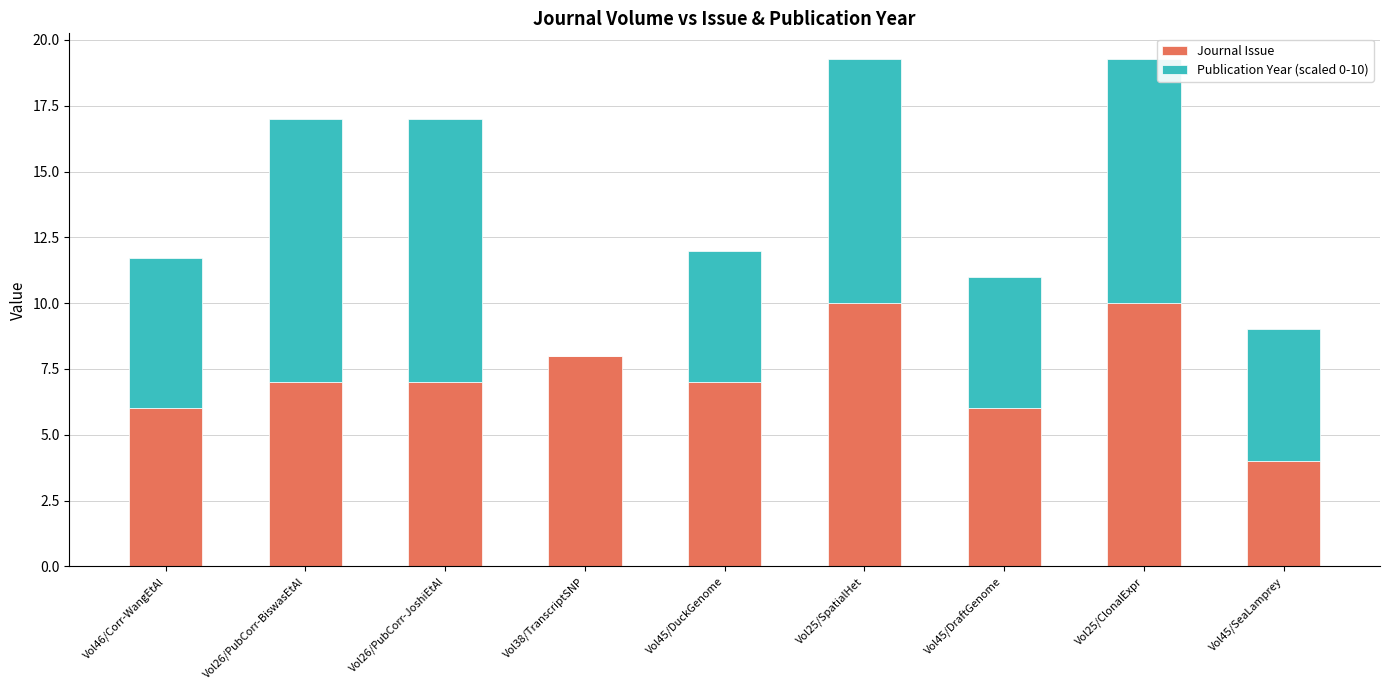

What is the sum of all Journal Issue values?

65.0